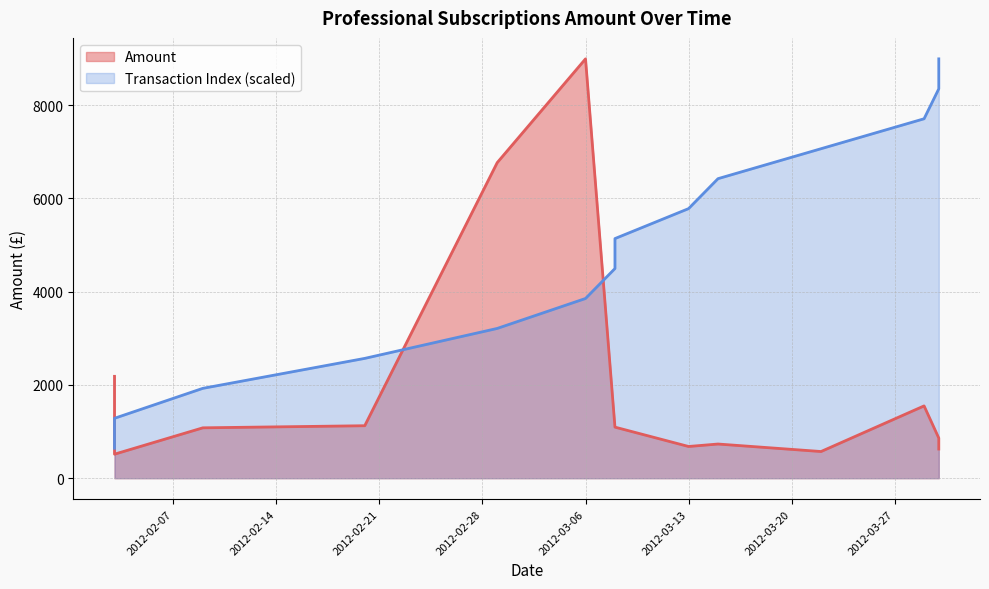

Reading left to right, list all the values displayed in this chart.

2184.0	515.0	1080.0	1125.0	6765.0	8989.9	1095.0	1095.0	680.0	732.7	572.0	1550.0	860.0	625.0